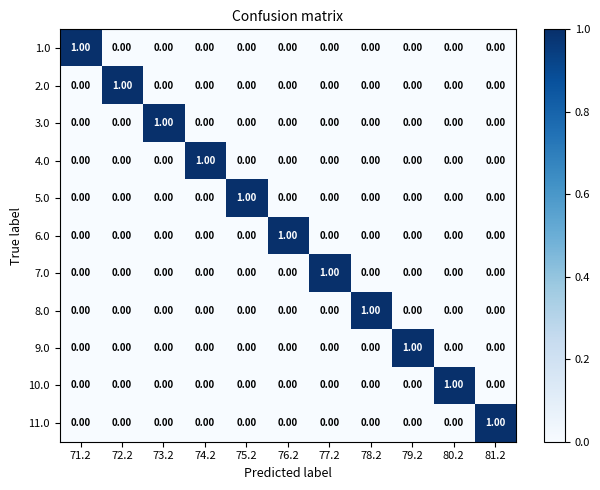

At how many categories does at least one series exceed 0?

11